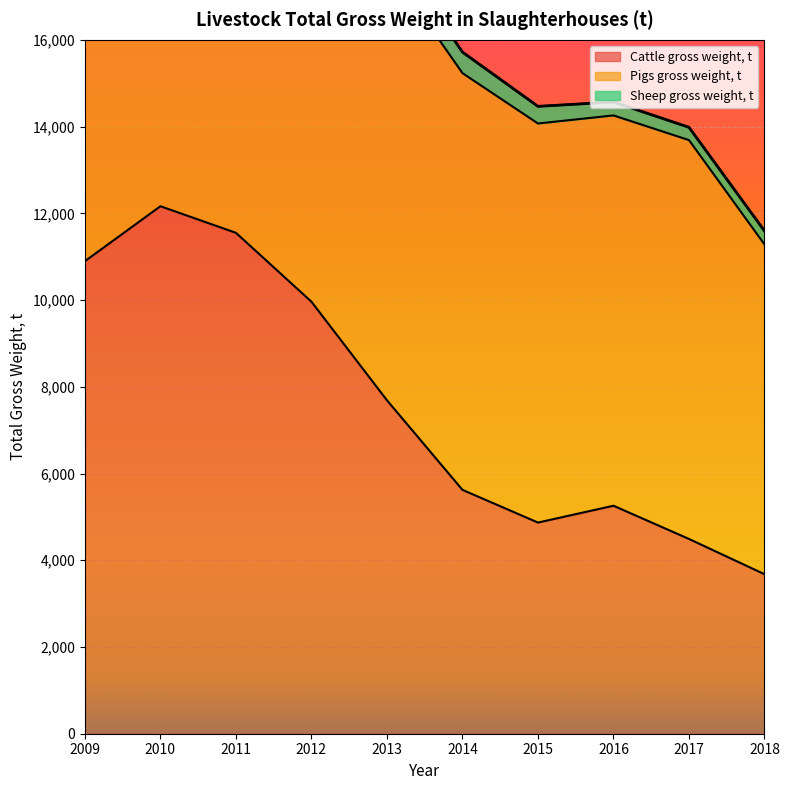

Reading right to left, extract all data points from this chart.

Cattle gross weight, t: 2018=3678	2017=4491	2016=5257	2015=4869	2014=5623	2013=7689	2012=9962	2011=11550	2010=12163	2009=10896
Pigs gross weight, t: 2018=7604	2017=9197	2016=9000	2015=9202	2014=9610	2013=10038	2012=12774	2011=13655	2010=10715	2009=6921
Sheep gross weight, t: 2018=311	2017=295	2016=310	2015=395	2014=484	2013=534	2012=552	2011=569	2010=442	2009=290